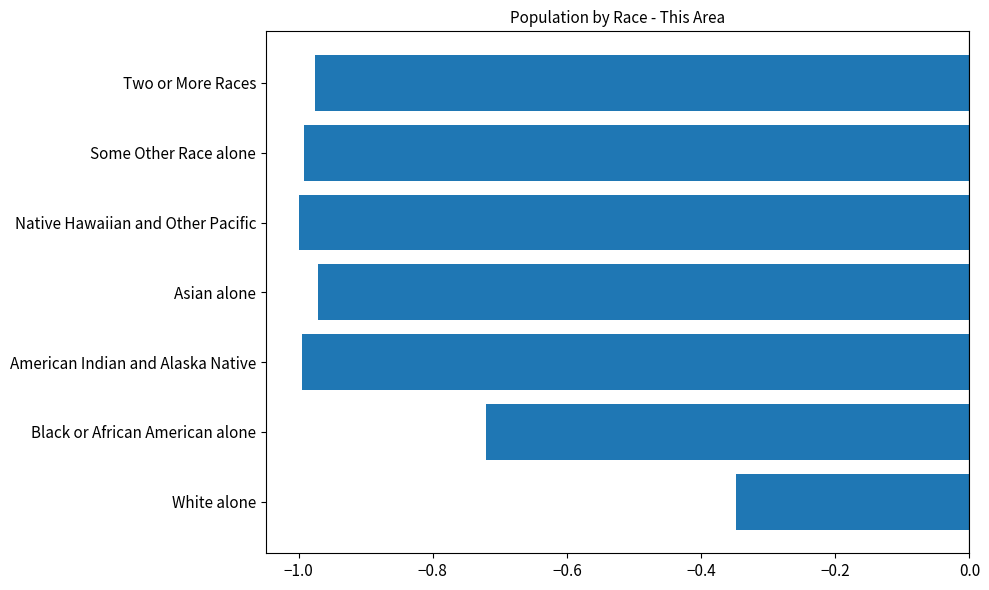

What is the difference between the maximum and minimum values?

0.7